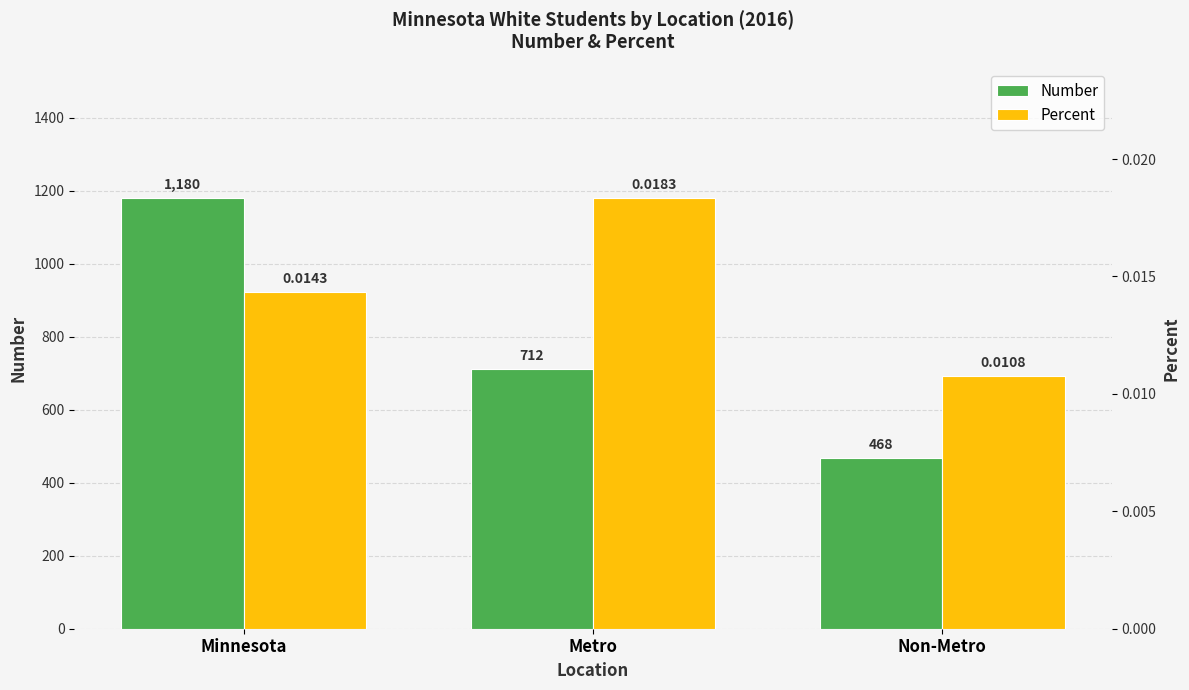

Reading left to right, list all the values displayed in this chart.

Number: 1180.0	712.0	468.0
Percent: 0.0	0.0	0.0